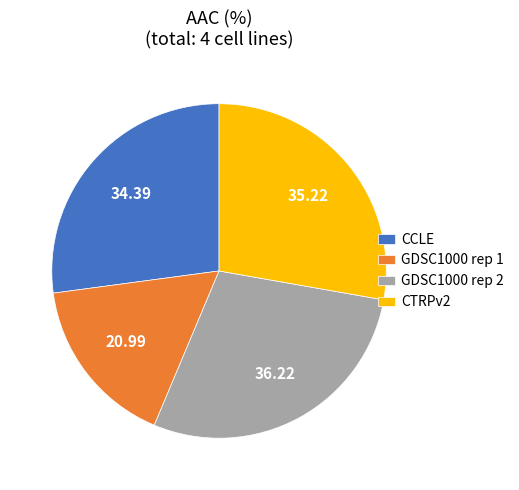

Is the sum of GDSC1000 rep 1 and GDSC1000 rep 2 greater than half?

No